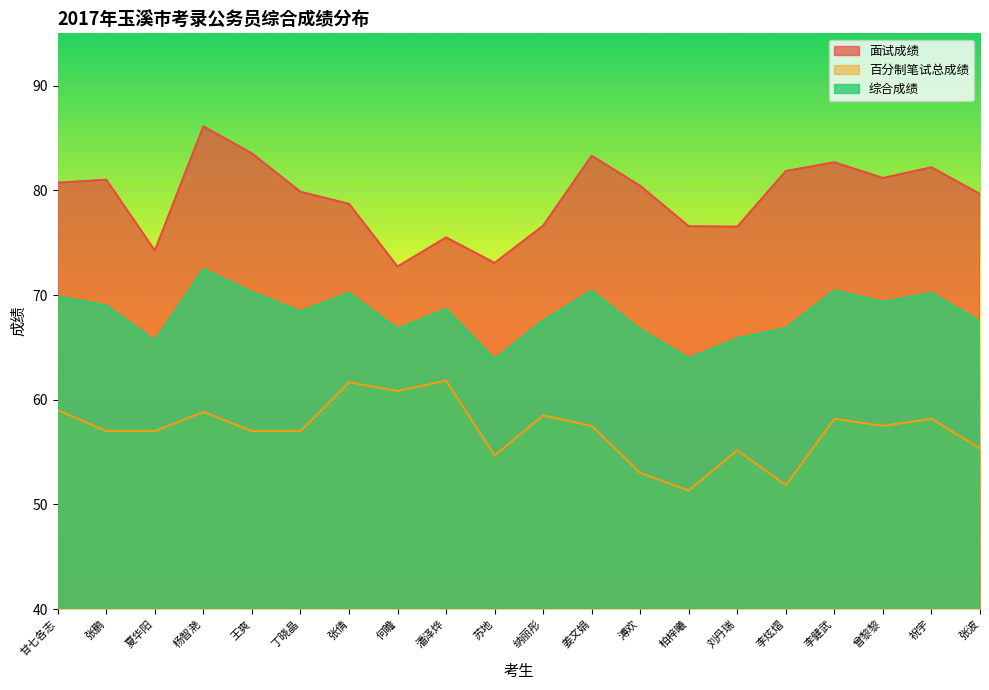

What is the value of the 百分制笔试总成绩 point at the 1st from the left?

59.0